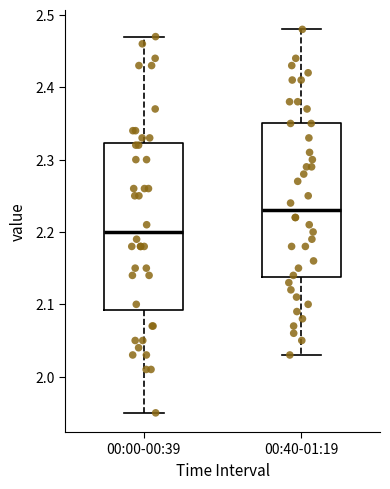

Reading left to right, transcribe this box plot: for each box, give where its median line is, the range the box spans, and where its two whiskers end, as read against the y-axis. The values are not printed on the chart, so give them approximately, as read against the axis.

00:00-00:39: median 2.20, box 2.09 to 2.32, whiskers 1.95 to 2.47
00:40-01:19: median 2.23, box 2.14 to 2.35, whiskers 2.03 to 2.48